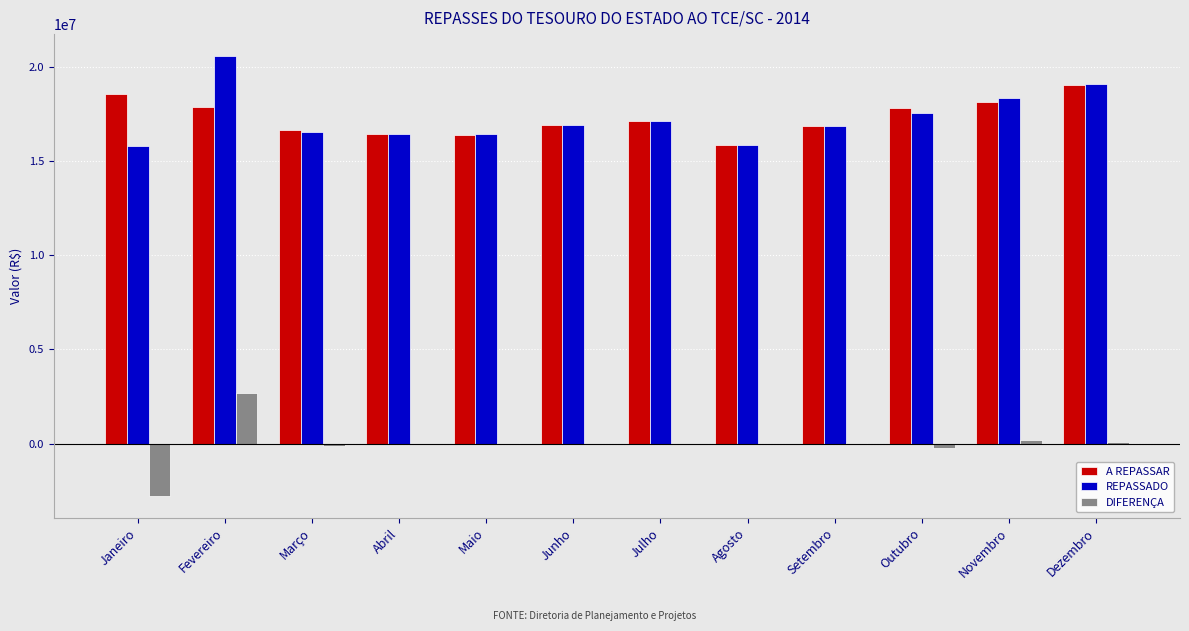

What is the sum of all A REPASSAR values?

207738232.5